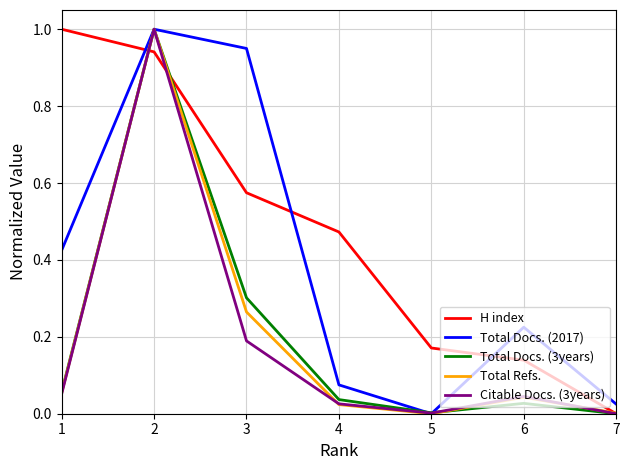

Is the value of Total Refs. at 5 greater than the value of H index at 5?

No